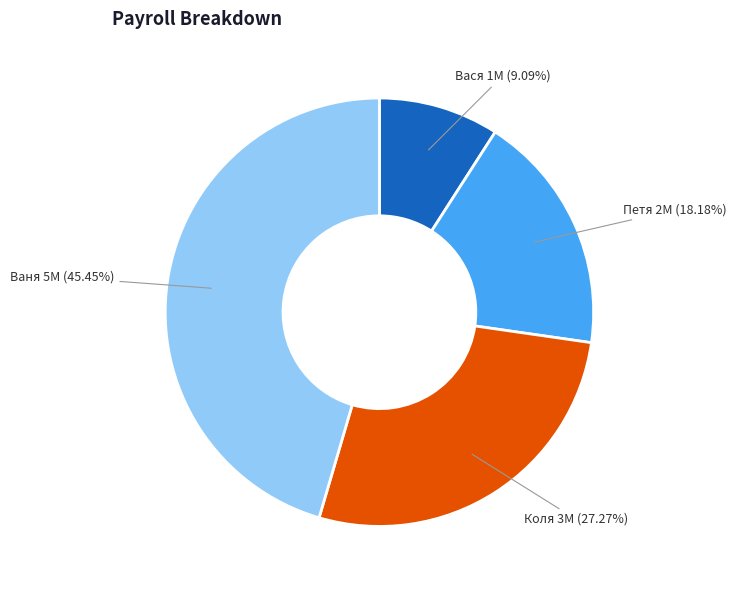

What is the ratio of the value at Коля to the value at Петя?

1.5